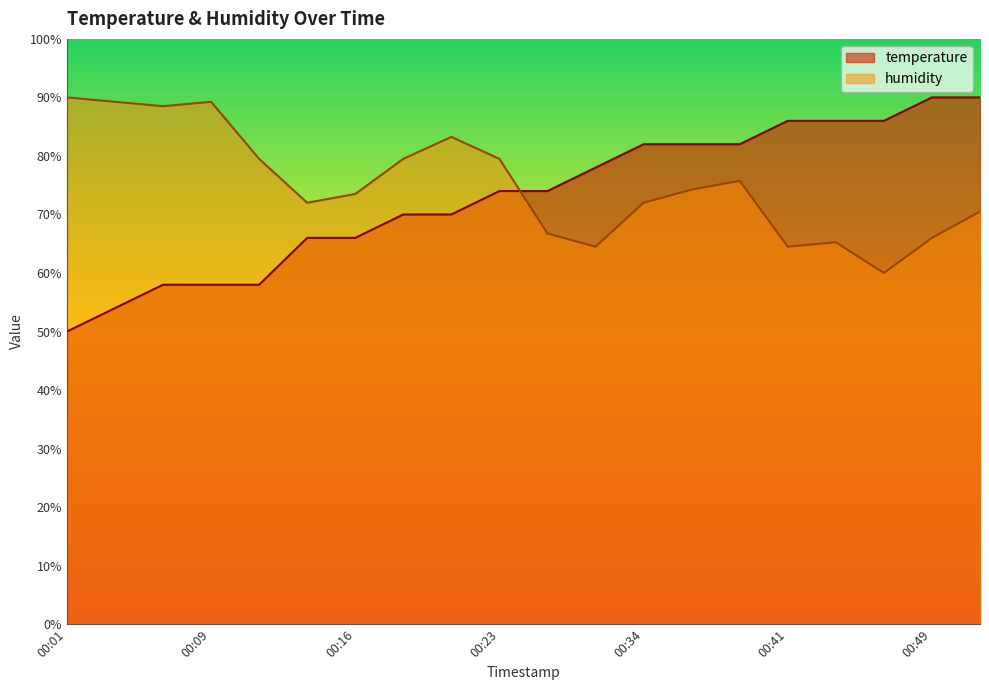

Between 00:36 and 00:44, which series saw the biggest shift?

humidity